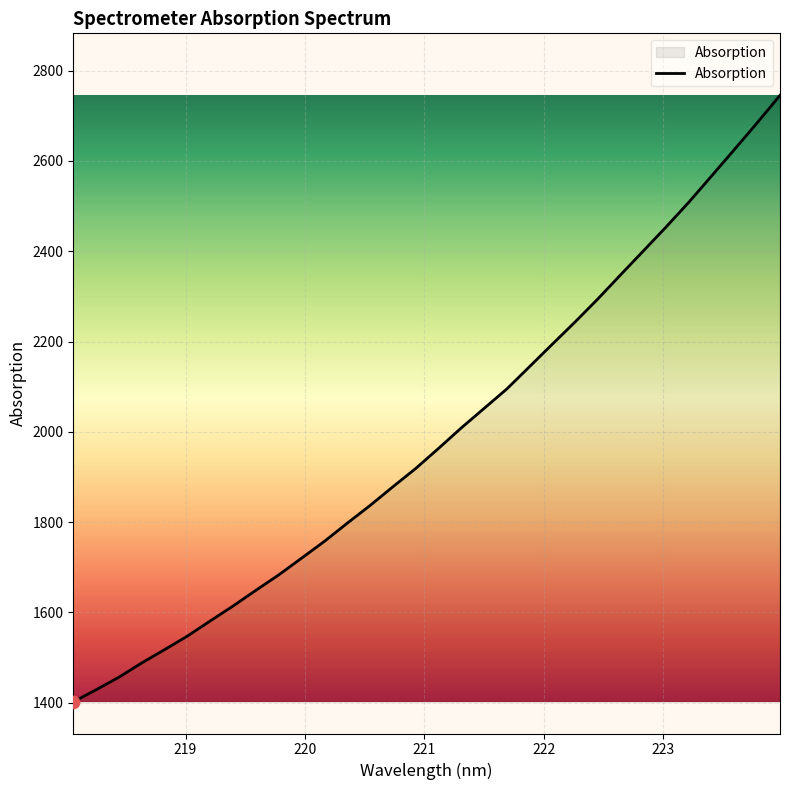

What is the minimum value shown in the chart?

1402.1